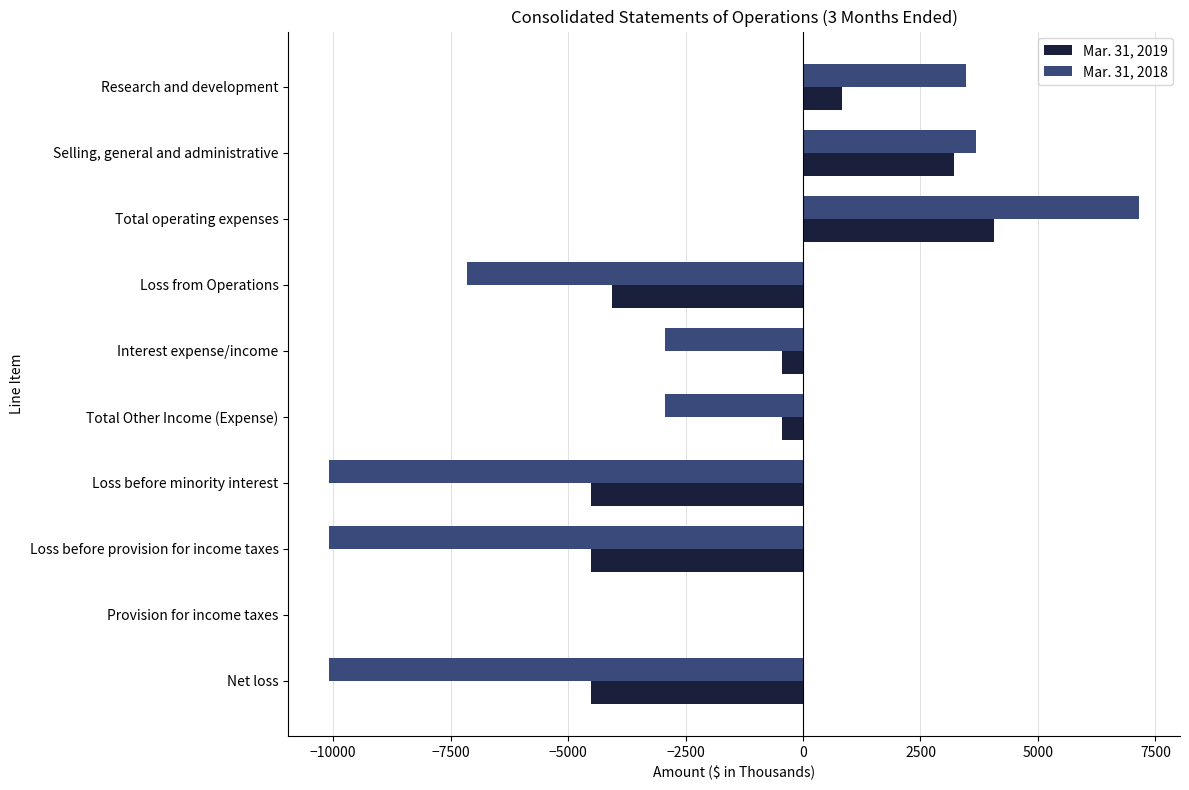

Which series has the largest total across all categories?

Mar. 31, 2019